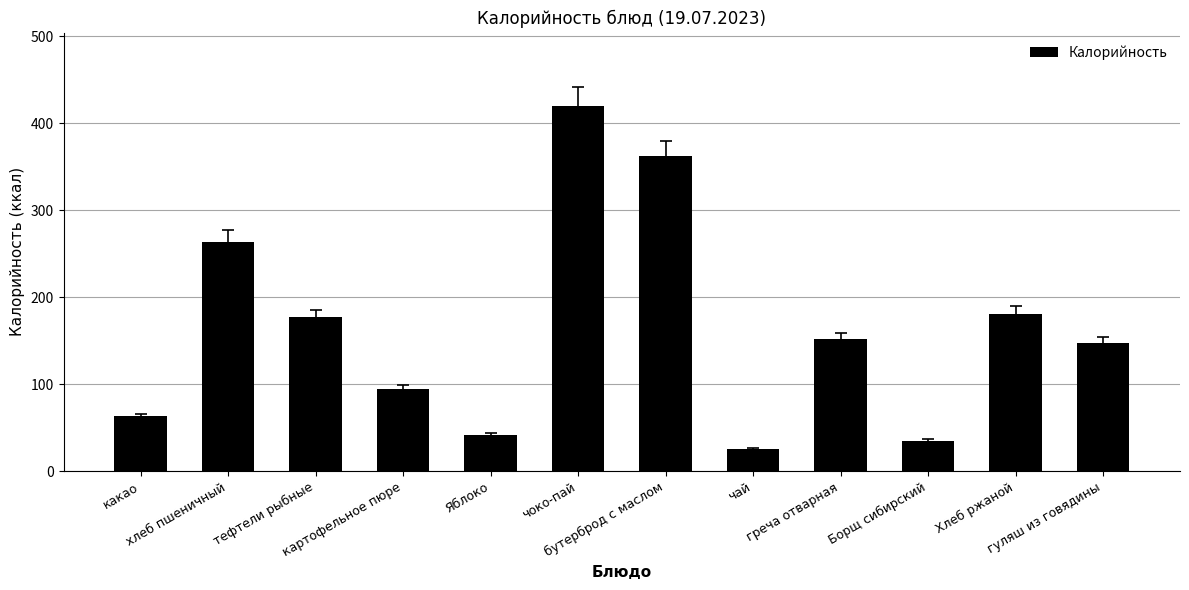

Reading left to right, transcribe all the data shown in this chart.

63.0	263.7	176.8	93.9	41.4	420.0	361.8	25.9	151.4	35.0	181.0	147.3